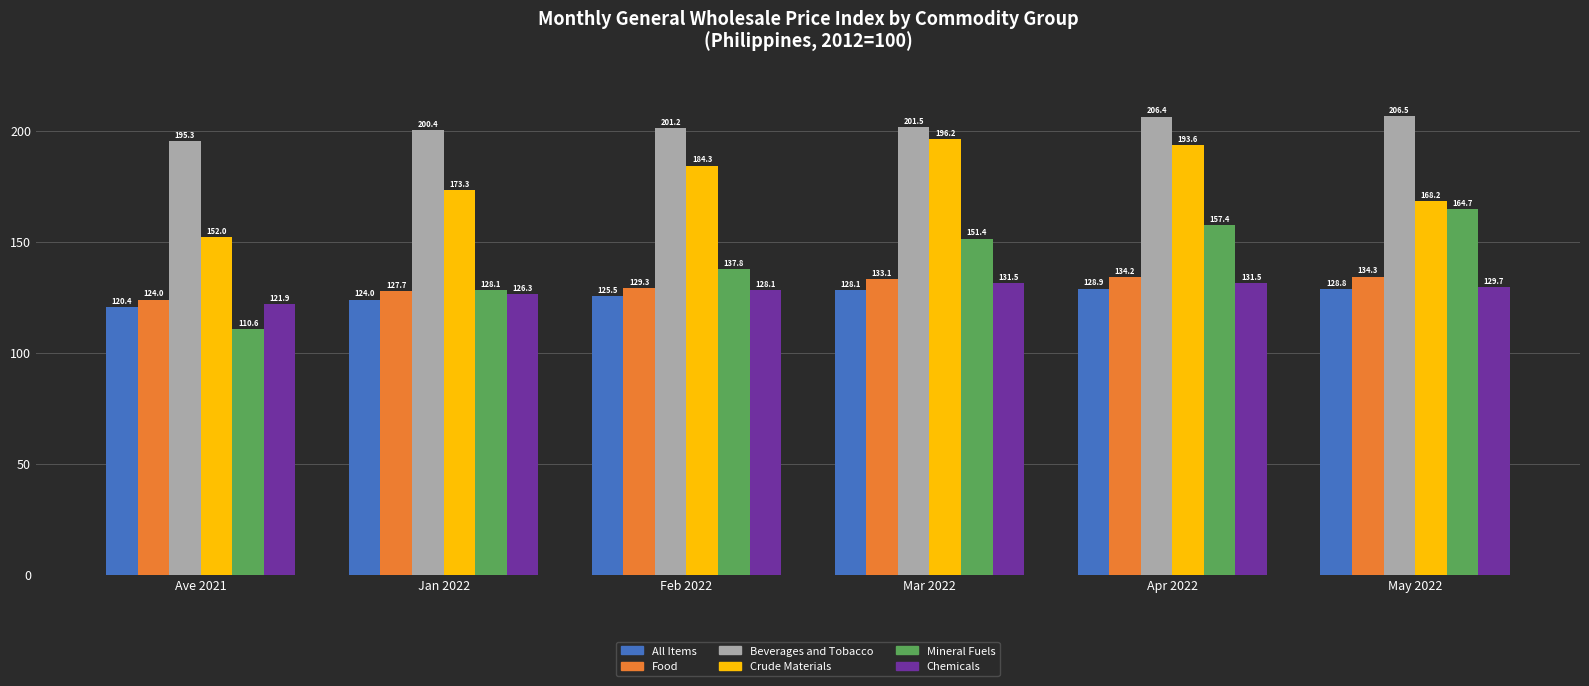

What is the value of the All Items bar at the 6th from the left?

128.8